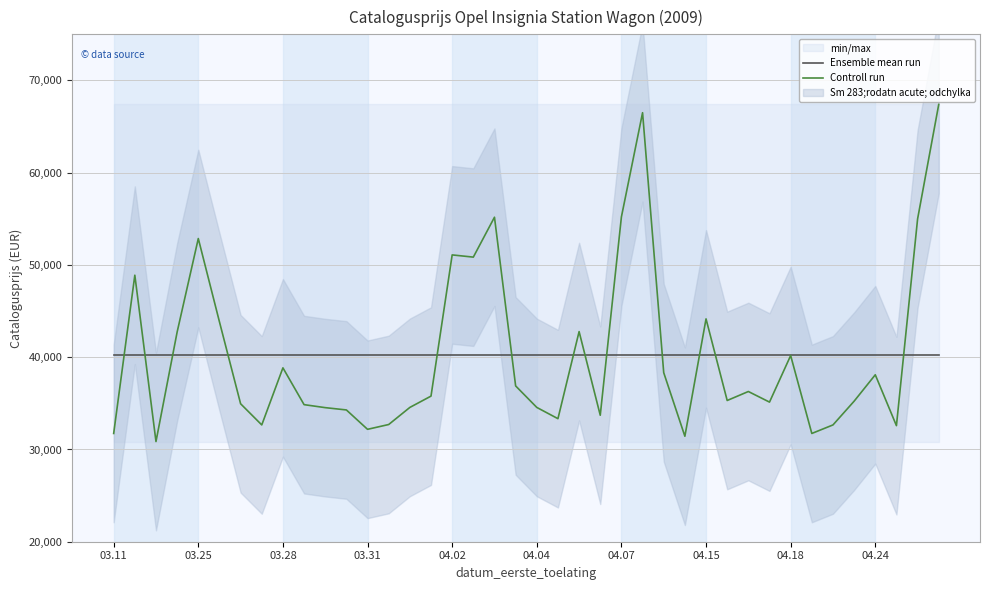

What is the minimum value for Controll run?

30860.0